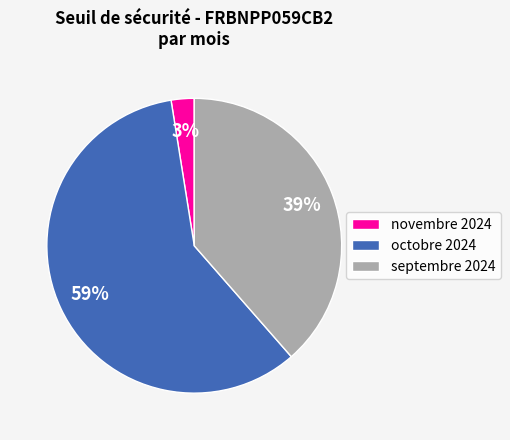

To the nearest percent, what portion does septembre 2024 represent?

39%